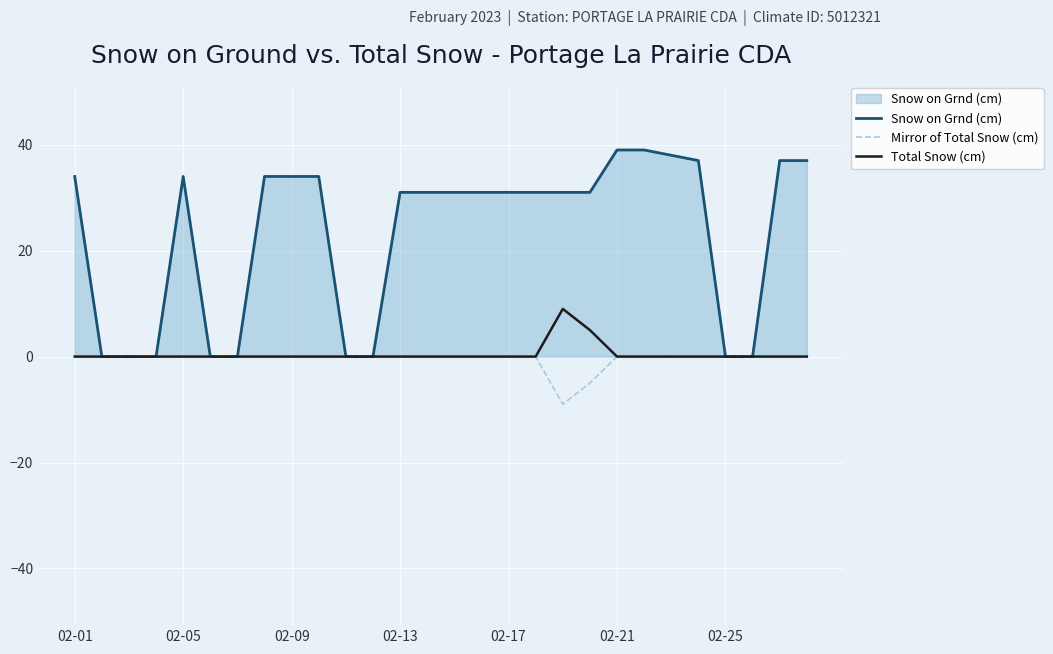

Which series has the largest range (max minus min)?

Snow on Grnd (cm)